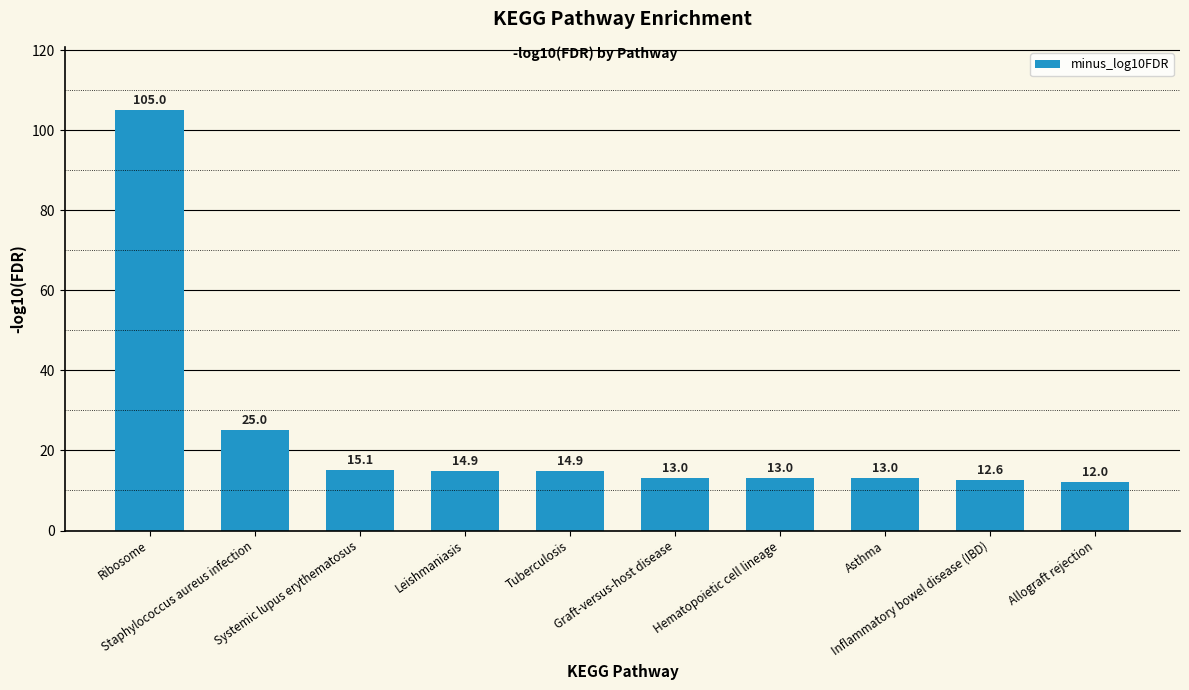

Reading right to left, what are all the values shown in this chart?

Allograft rejection=12.0	Inflammatory bowel disease (IBD)=12.6	Asthma=13.0	Hematopoietic cell lineage=13.0	Graft-versus-host disease=13.0	Tuberculosis=14.9	Leishmaniasis=14.9	Systemic lupus erythematosus=15.1	Staphylococcus aureus infection=25.0	Ribosome=105.0